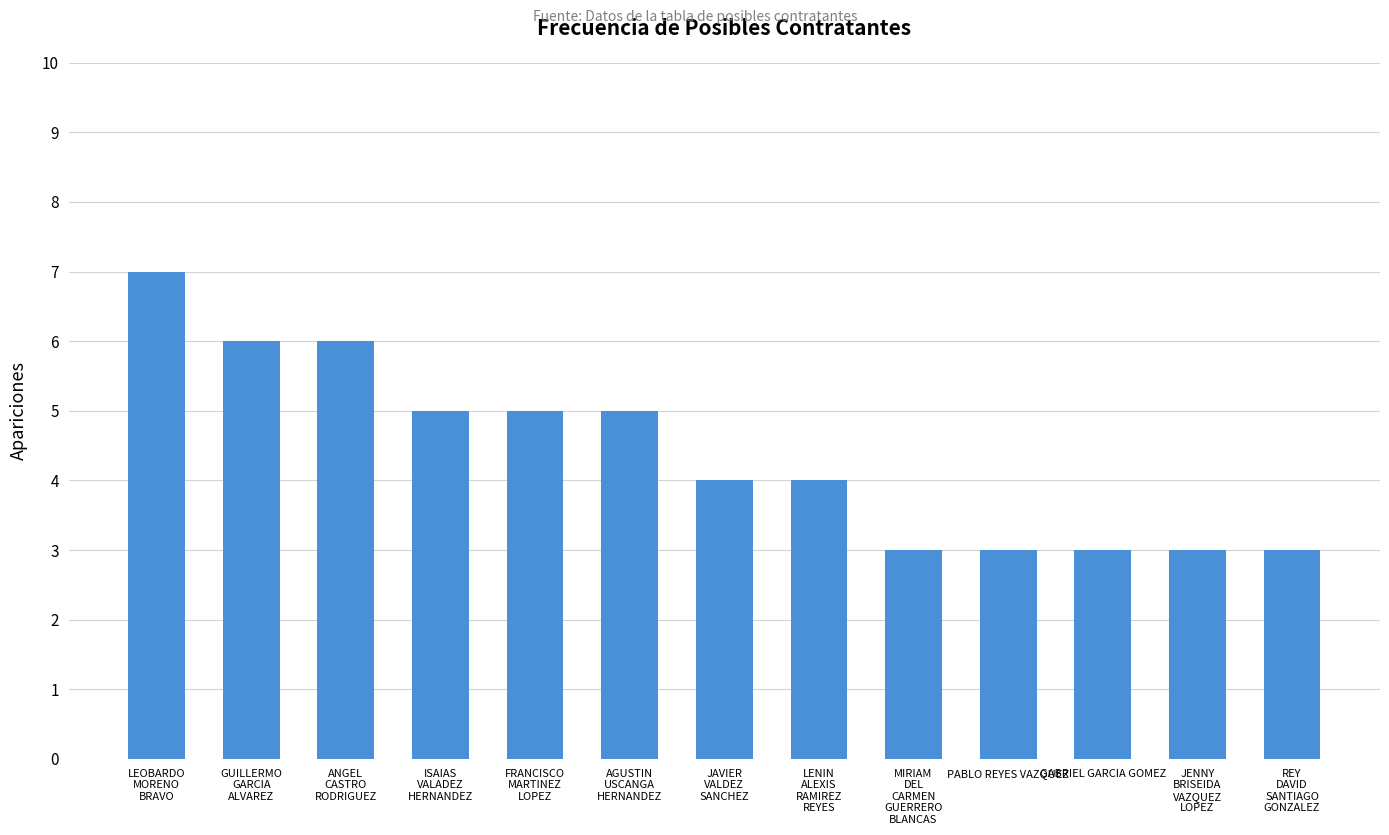

True or false: the data shows 3 at GABRIEL GARCIA GOMEZ.

True